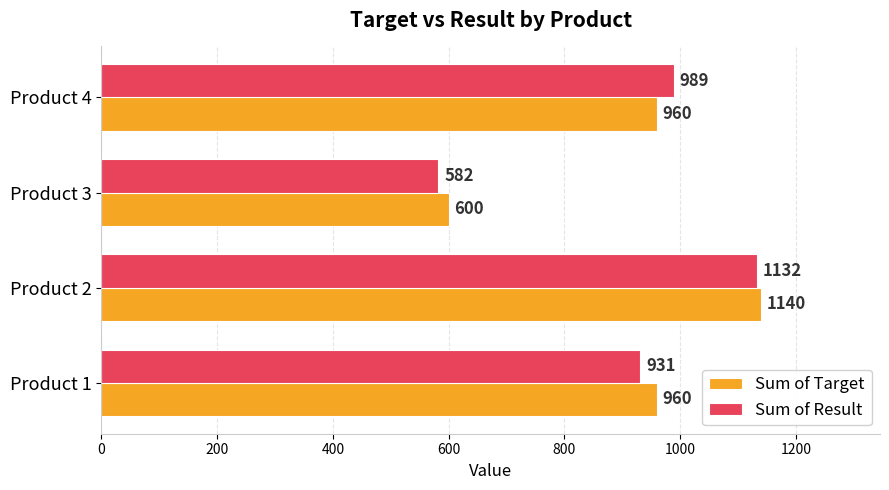

Which series has the widest spread of values?

Sum of Result